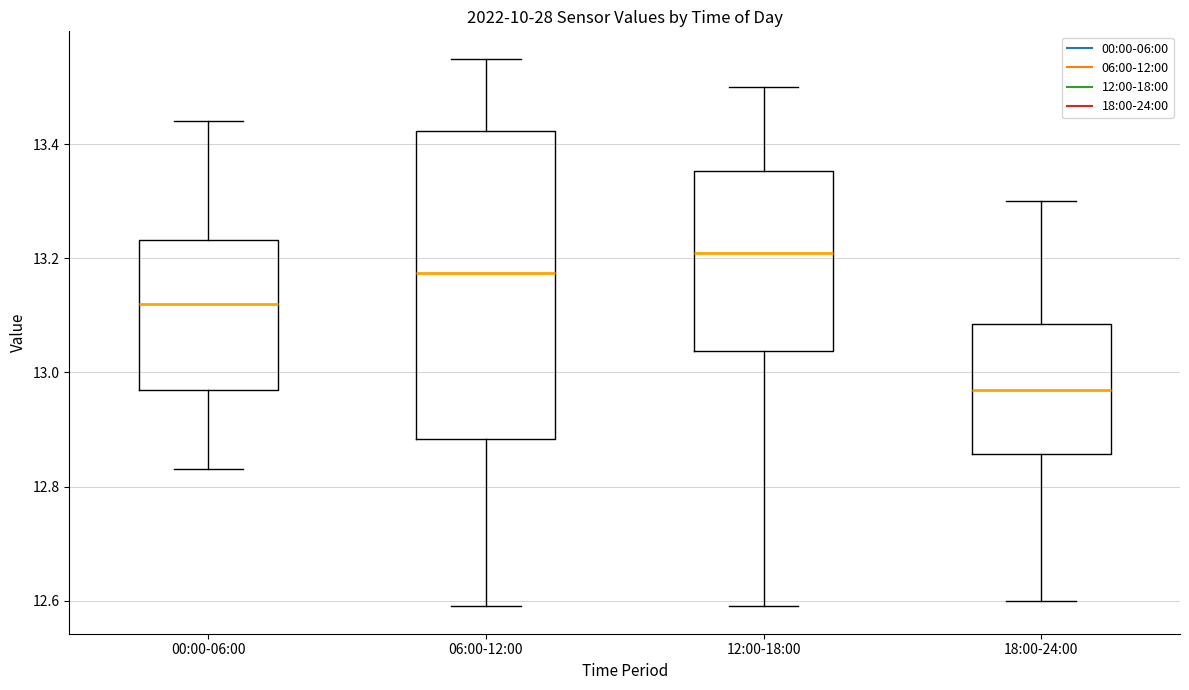

Where does the upper whisker of the box for 00:00-06:00 end on the y-axis? The values are not printed on the chart, so give them approximately, as read against the axis.

13.44